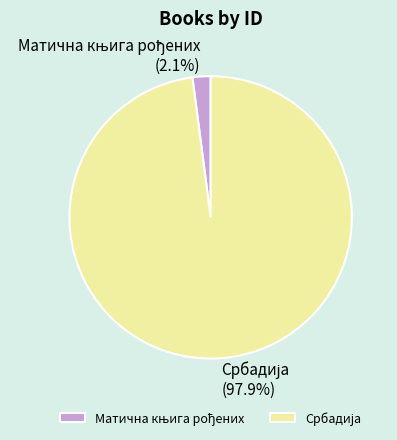

Count the number of slices in the pie.

2